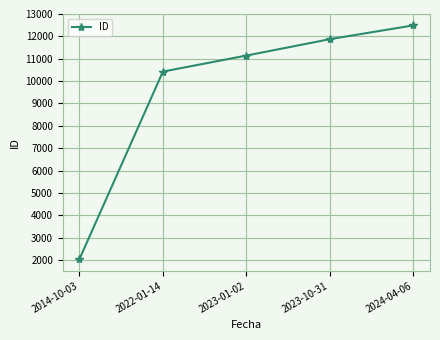

Which category has the lowest value across all series?

2014-10-03